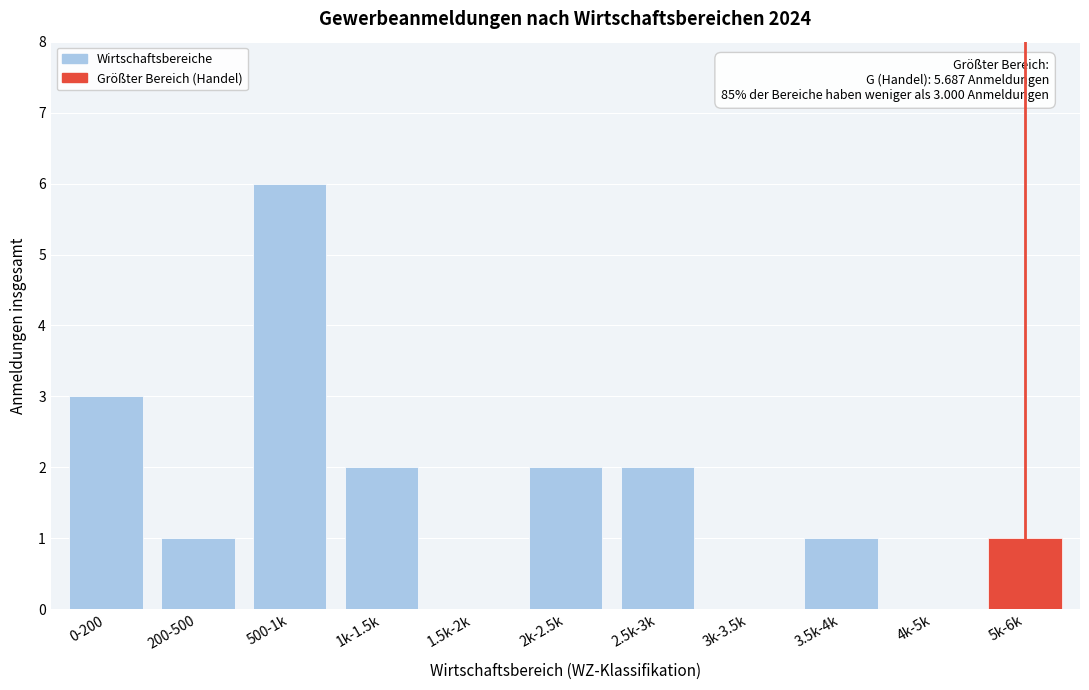

Reading left to right, transcribe all the data shown in this chart.

0-200=3	200-500=1	500-1k=6	1k-1.5k=2	1.5k-2k=0	2k-2.5k=2	2.5k-3k=2	3k-3.5k=0	3.5k-4k=1	4k-5k=0	5k-6k=1